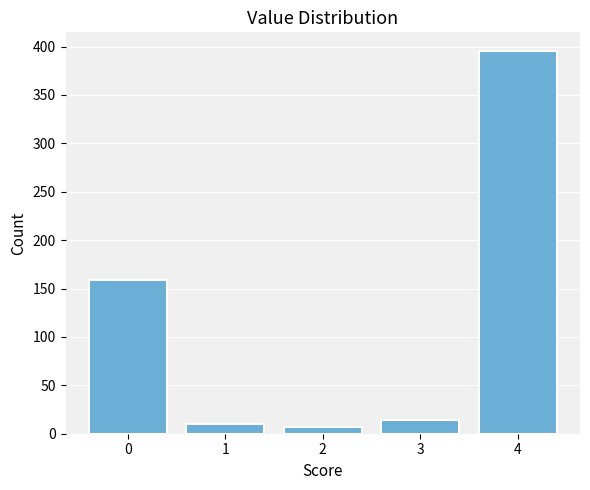

Reading right to left, transcribe all the data shown in this chart.

395	14	7	10	159